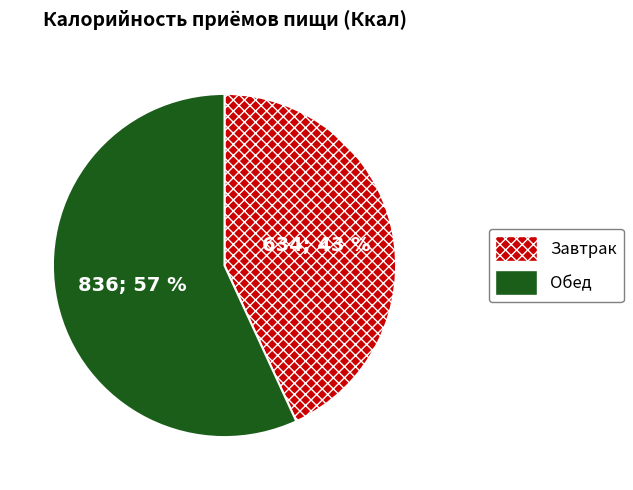

Is the sum of Обед and Завтрак greater than half?

Yes